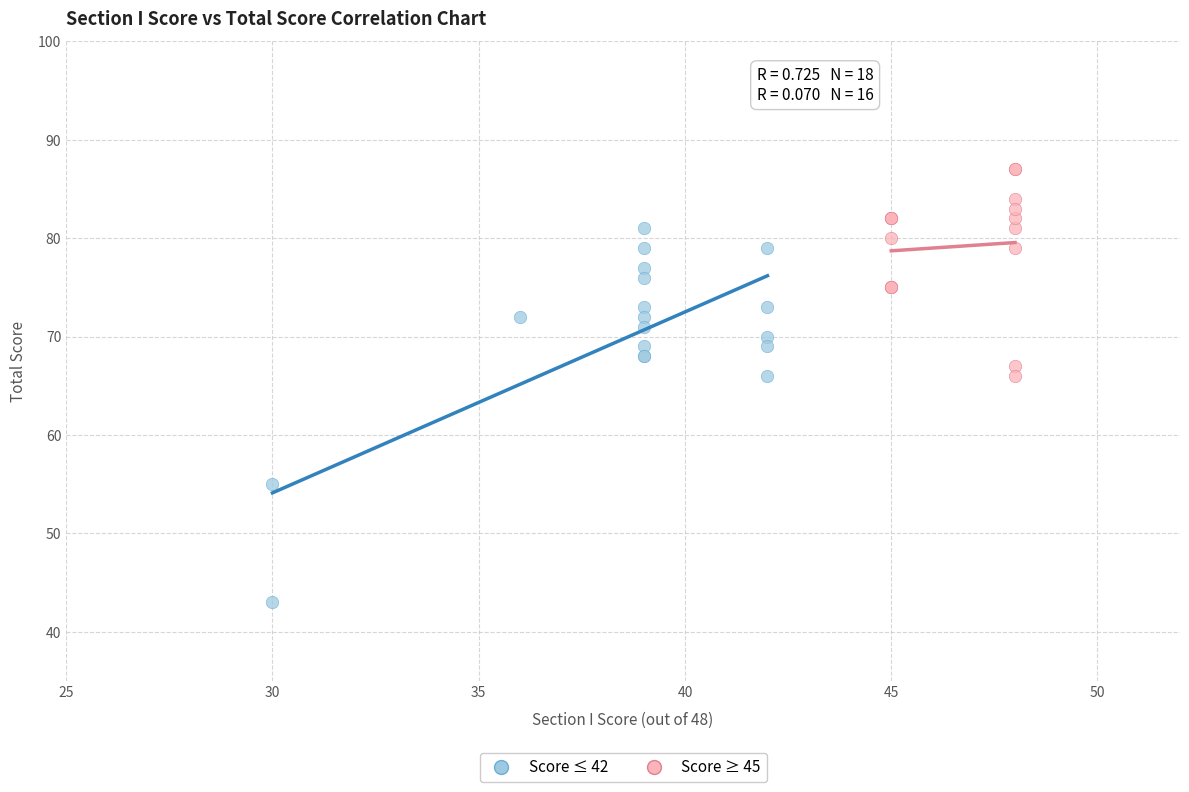

Which series reaches the minimum Y coordinate?

Score ≤ 42